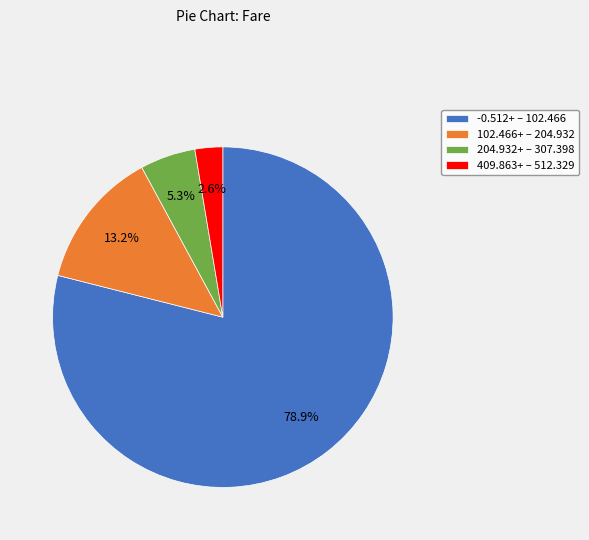

Rank the categories by value from lowest to highest.

409.863+ – 512.329, 204.932+ – 307.398, 102.466+ – 204.932, -0.512+ – 102.466